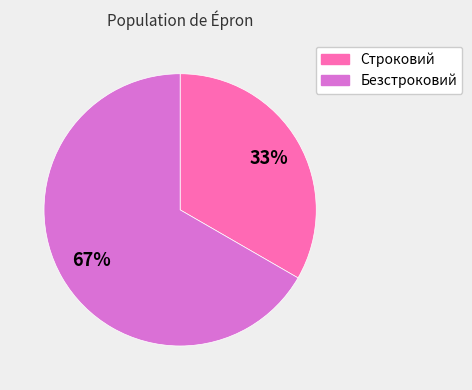

Which category has the smallest portion of the pie?

Строковий